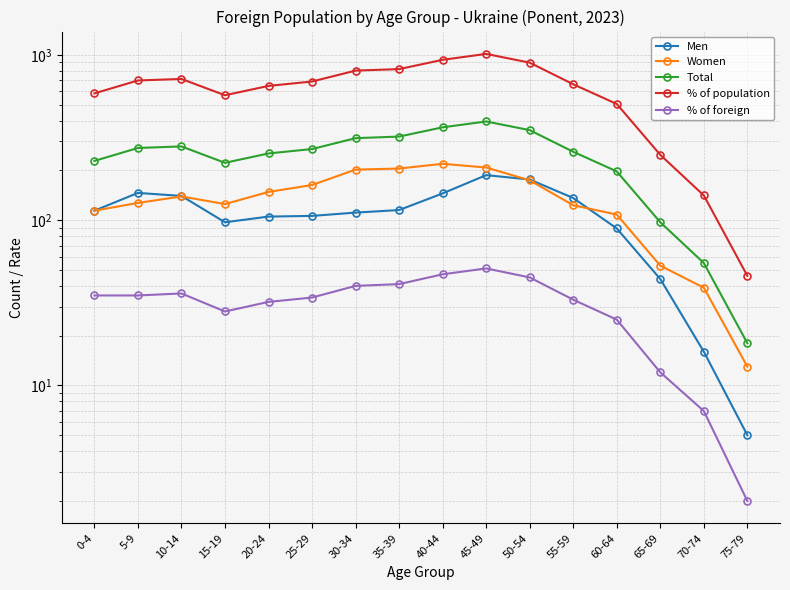

At which category does % of population reach its first local peak?

10-14